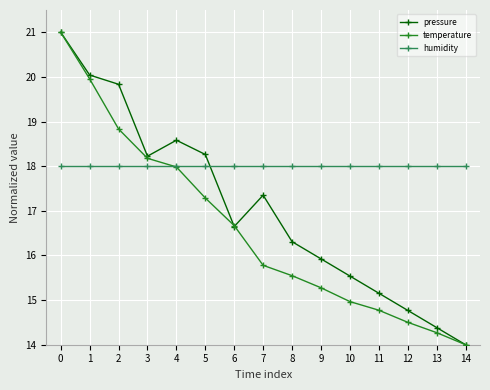

Reading left to right, extract all data points from this chart.

pressure: 0=21.0	1=20.0	2=19.8	3=18.2	4=18.6	5=18.3	6=16.6	7=17.4	8=16.3	9=15.9	10=15.5	11=15.2	12=14.8	13=14.4	14=14.0
temperature: 0=21.0	1=20.0	2=18.8	3=18.2	4=18.0	5=17.3	6=16.7	7=15.8	8=15.5	9=15.3	10=15.0	11=14.8	12=14.5	13=14.3	14=14.0
humidity: 0=18.0	1=18.0	2=18.0	3=18.0	4=18.0	5=18.0	6=18.0	7=18.0	8=18.0	9=18.0	10=18.0	11=18.0	12=18.0	13=18.0	14=18.0